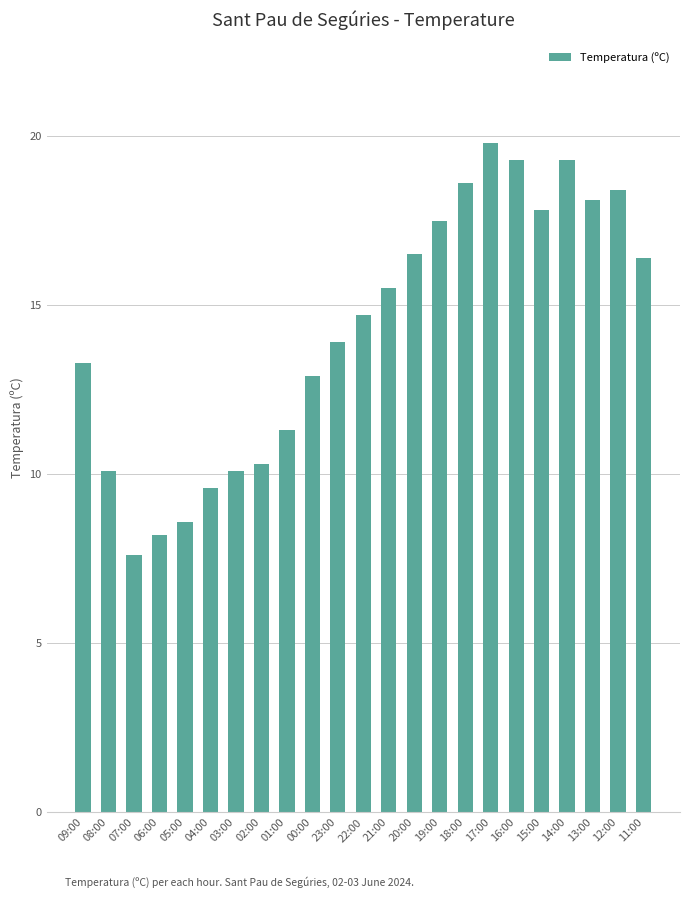

What is the label of the 10th bar from the right?

20:00